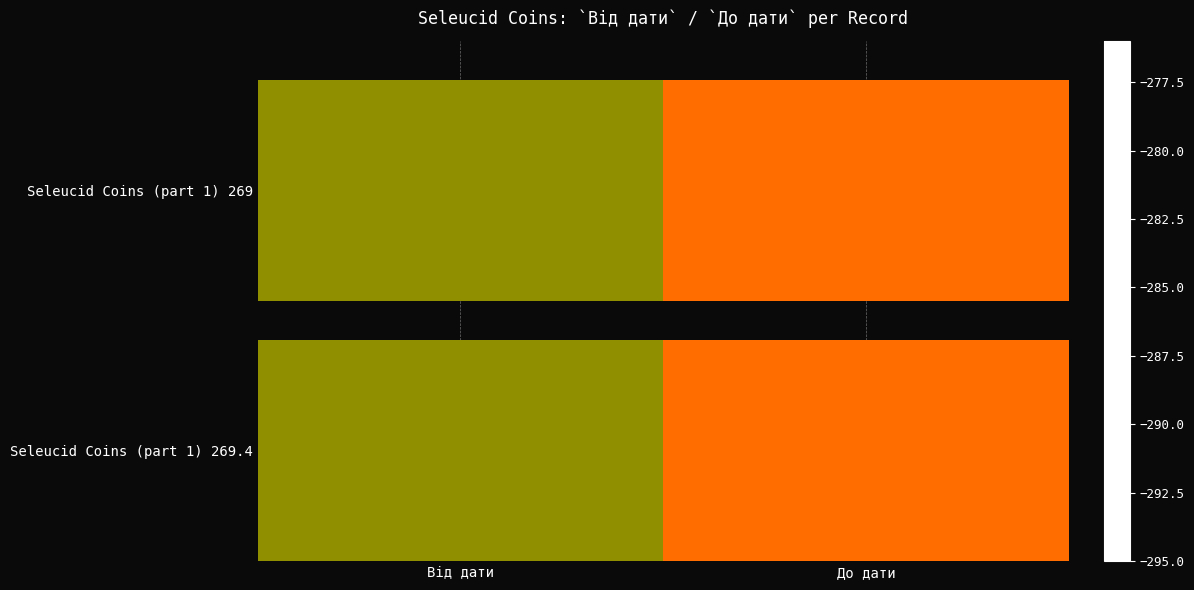

At how many categories does at least one series exceed -282?

1